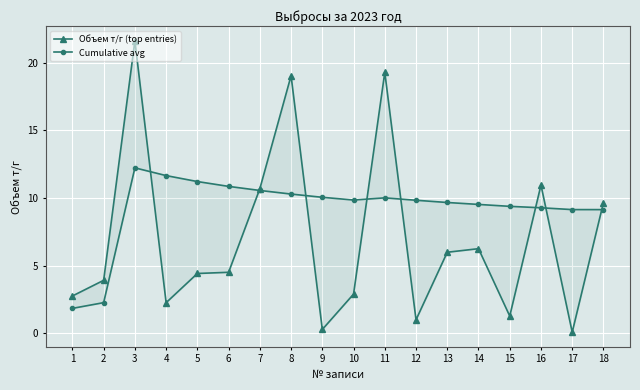

Between 6 and 3, which is larger?

3